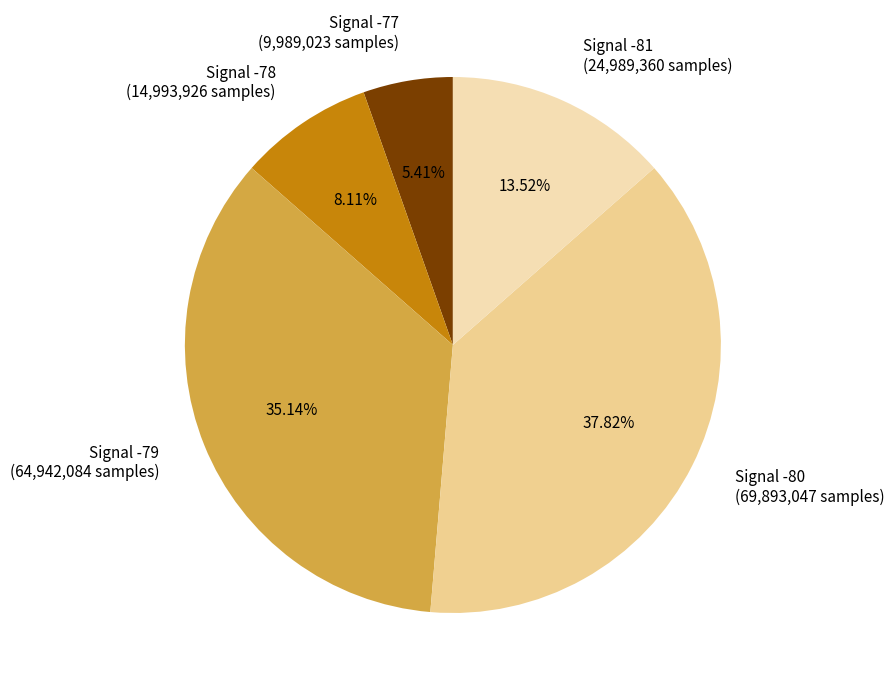

Is there a majority slice in this chart?

No